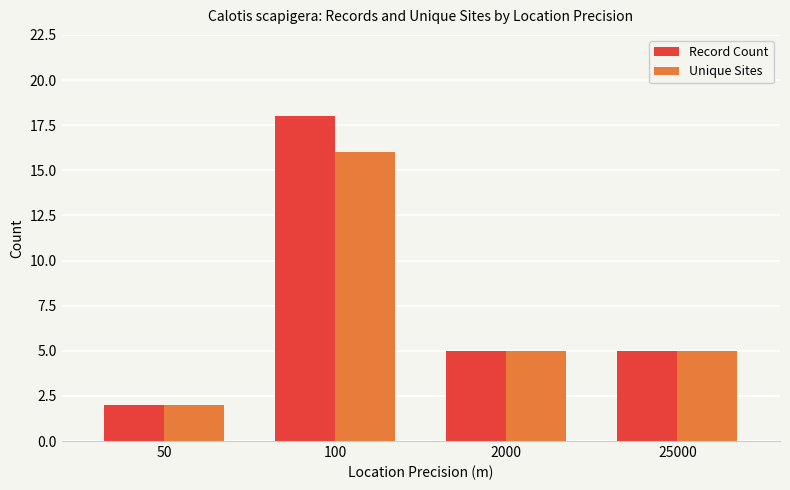

The value of Record Count at 2000 is 5. True or false?

True